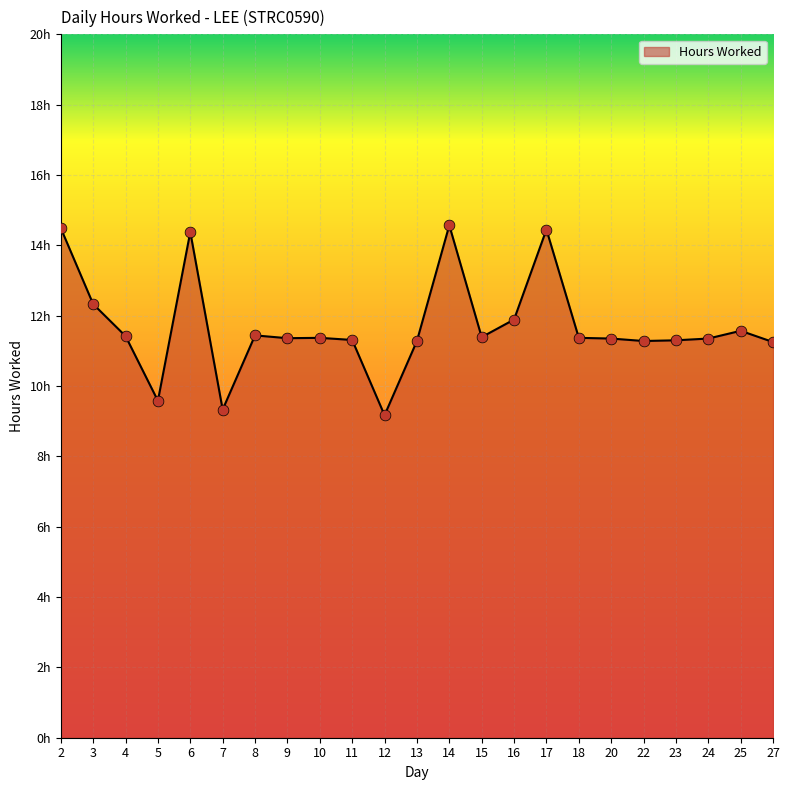

Which has a higher value, 24 or 9?

9